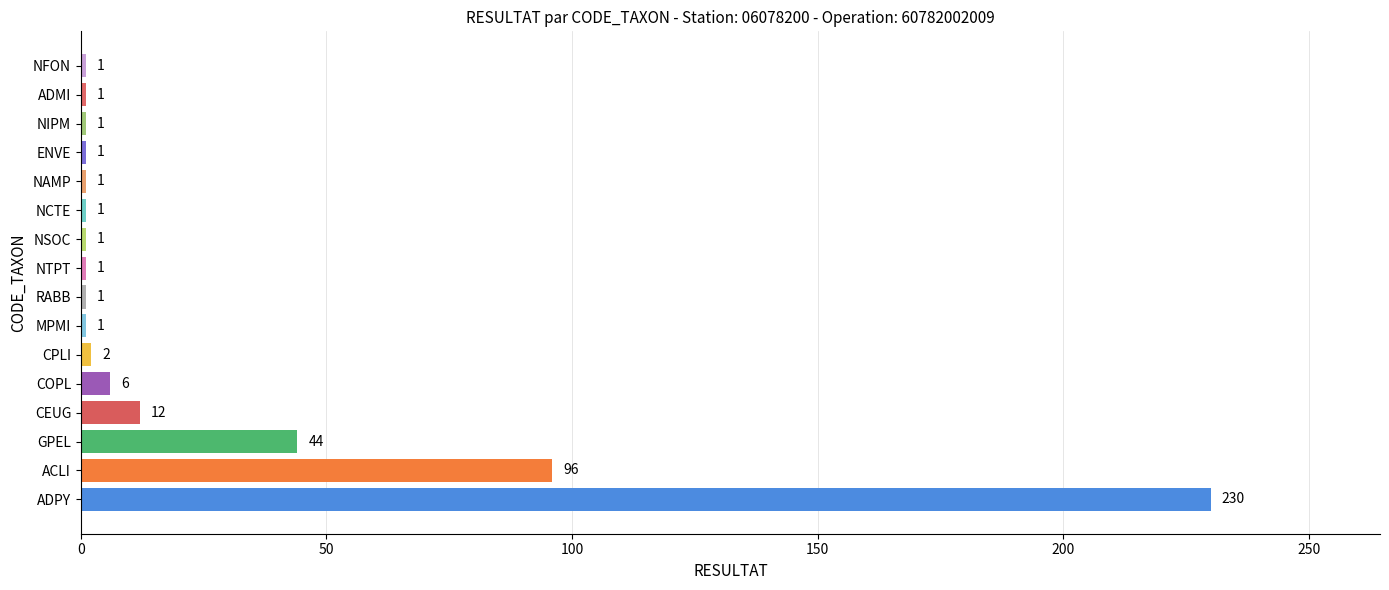

Where is the data nearest to the value 115?

ACLI